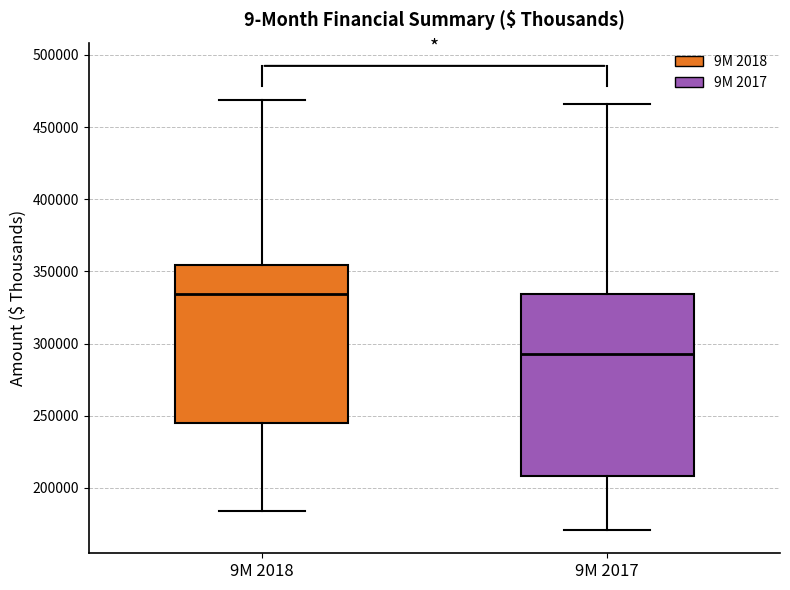

Comparing the boxes themselves (not the whiskers), which one is the tallest?

9M 2017